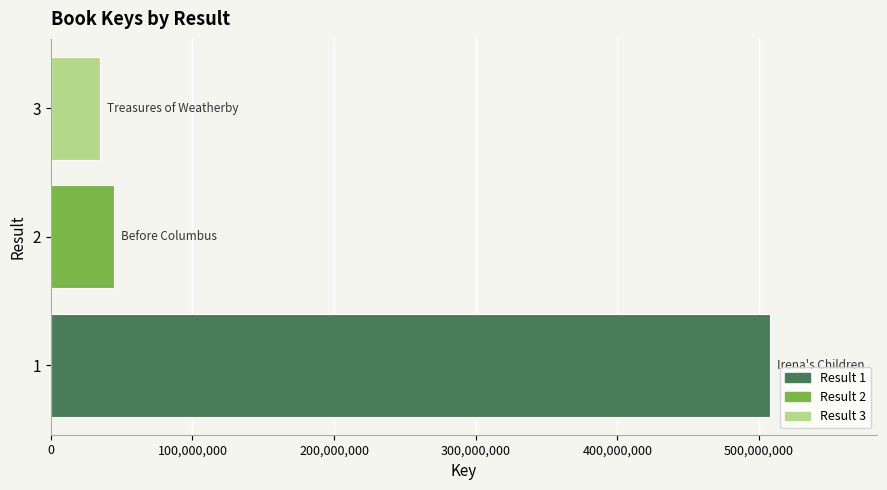

What value does the data have at 3?

34688752